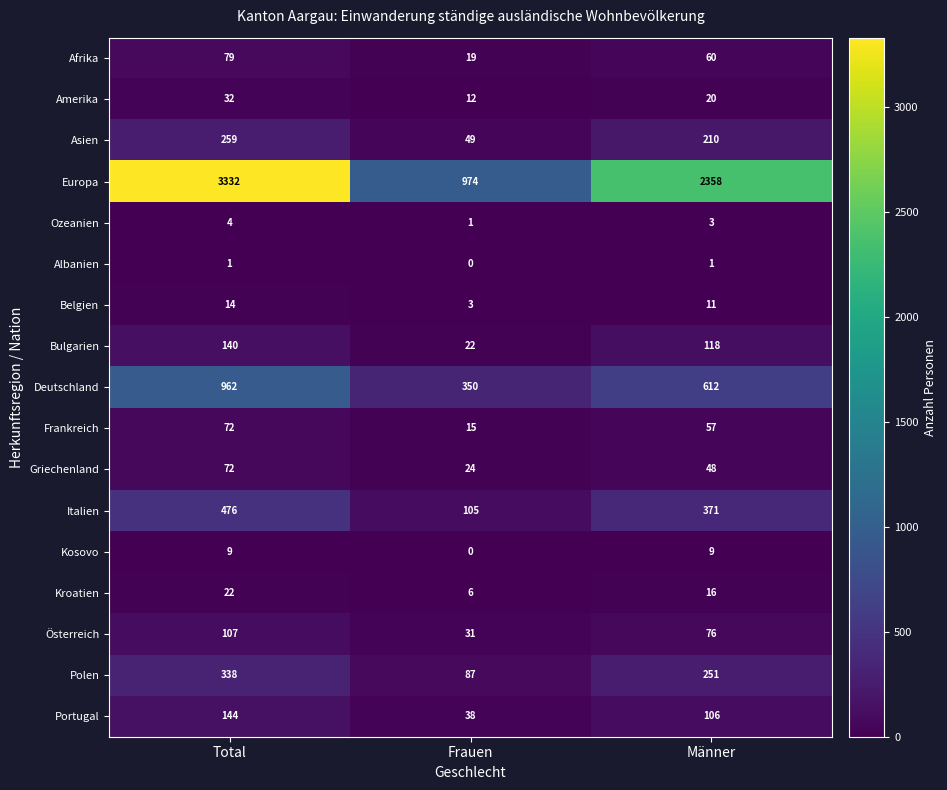

At which category does the chart reach its minimum across all series?

Frauen